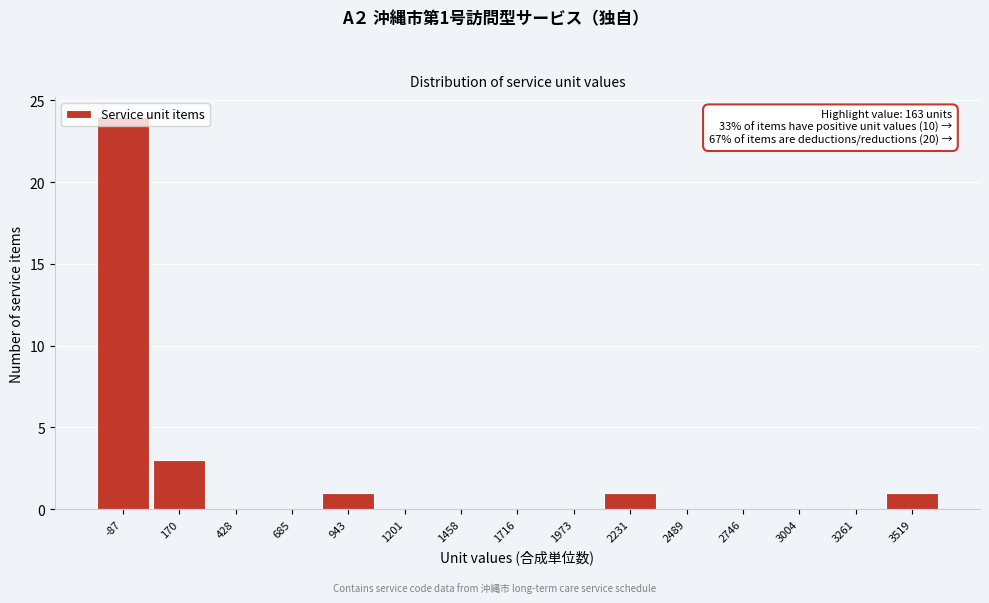

What is the change in value from 170 to 1201?

-3